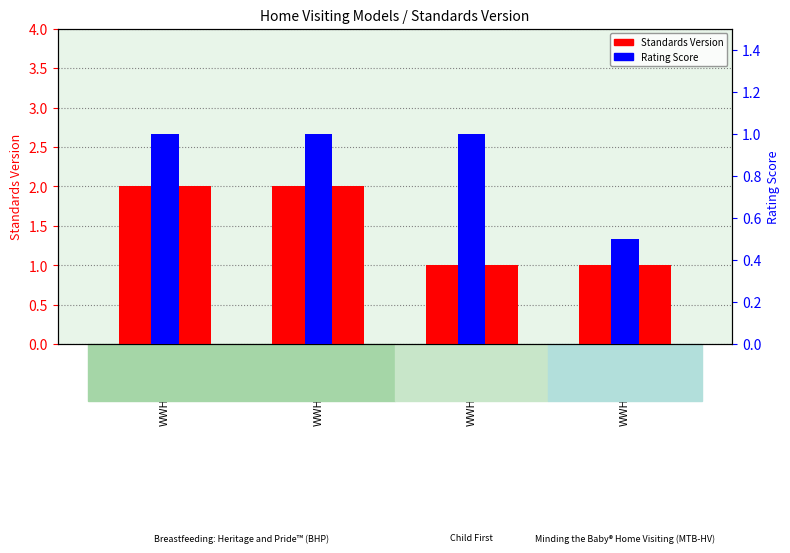

Read the value at WWHV003393.

2